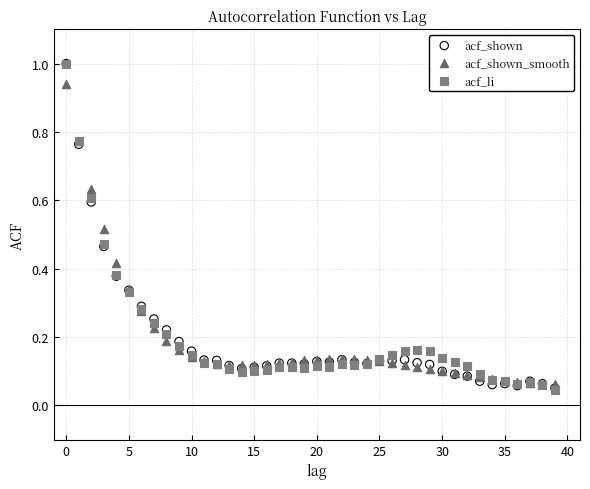

What are all the series names shown in the legend?

acf_shown, acf_shown_smooth, acf_li